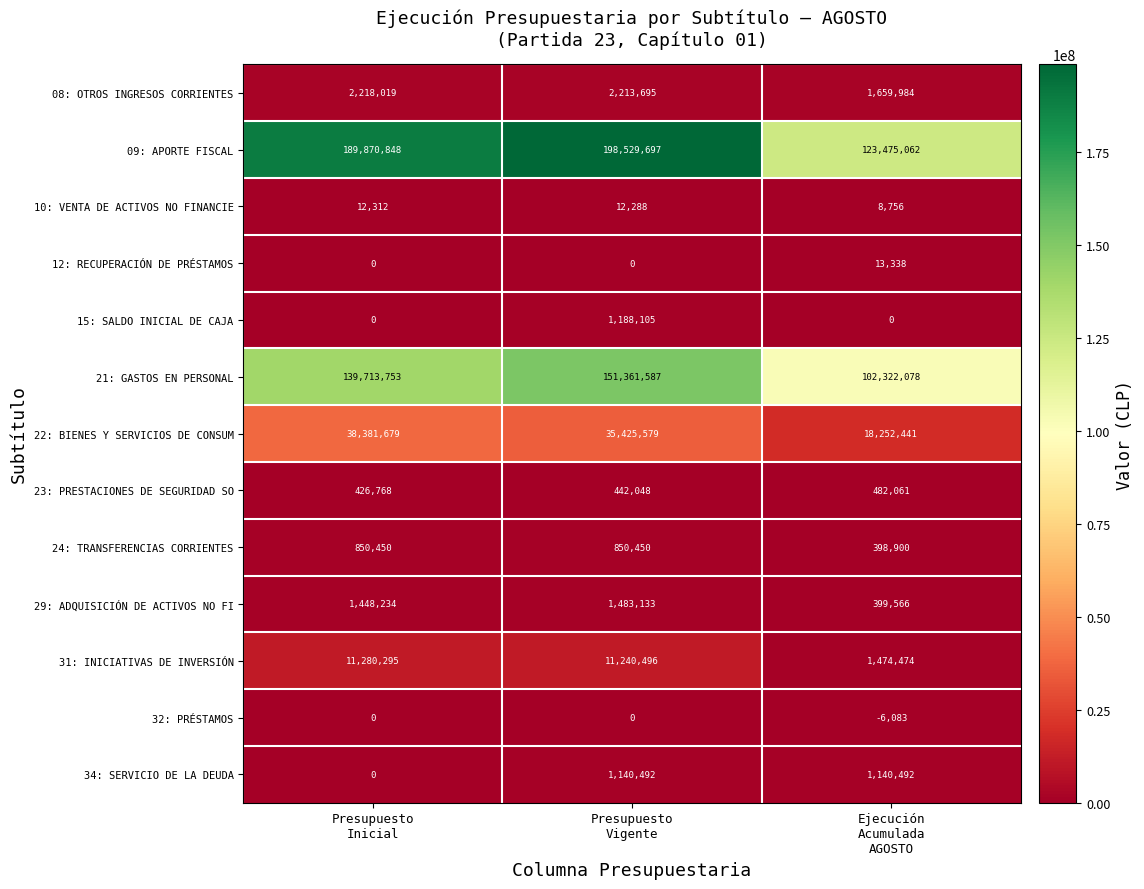

What is the difference between the maximum and minimum values in the 21: GASTOS EN PERSONAL series?

49039509